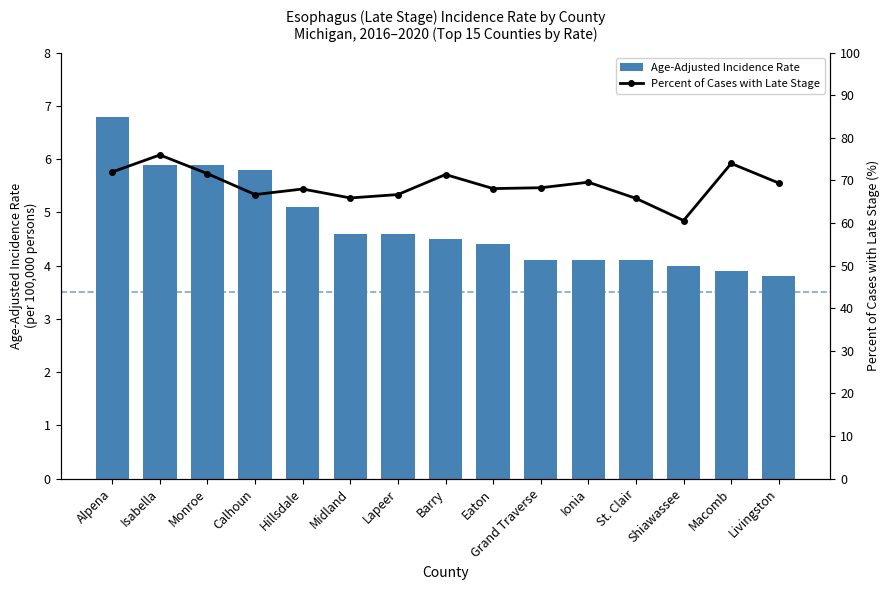

Reading left to right, list all the values displayed in this chart.

Age-Adjusted Incidence Rate: 6.8	5.9	5.9	5.8	5.1	4.6	4.6	4.5	4.4	4.1	4.1	4.1	4.0	3.9	3.8
Percent of Cases with Late Stage: 72.0	76.0	71.6	66.7	68.0	65.9	66.7	71.4	68.1	68.3	69.6	65.8	60.6	74.0	69.4